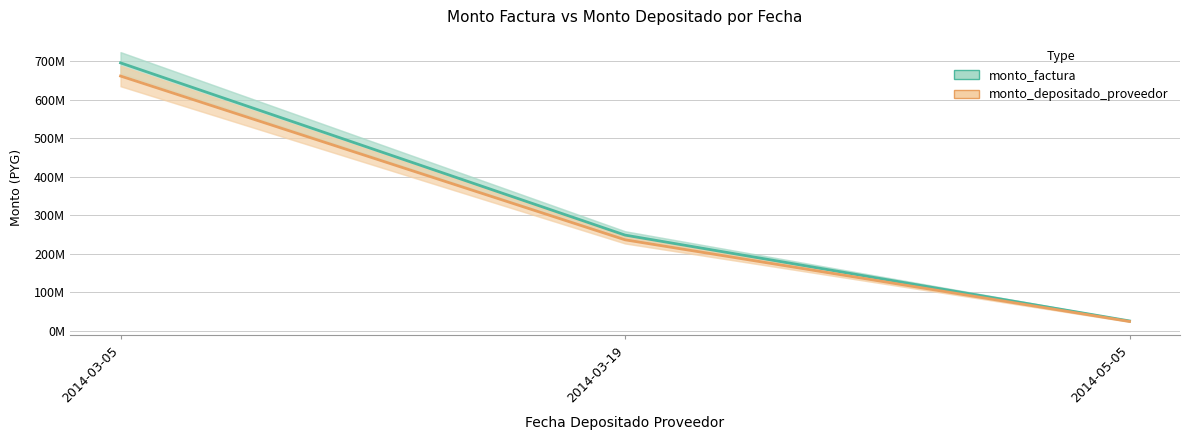

What is the total value across all series at 2014-03-05?

1355.9